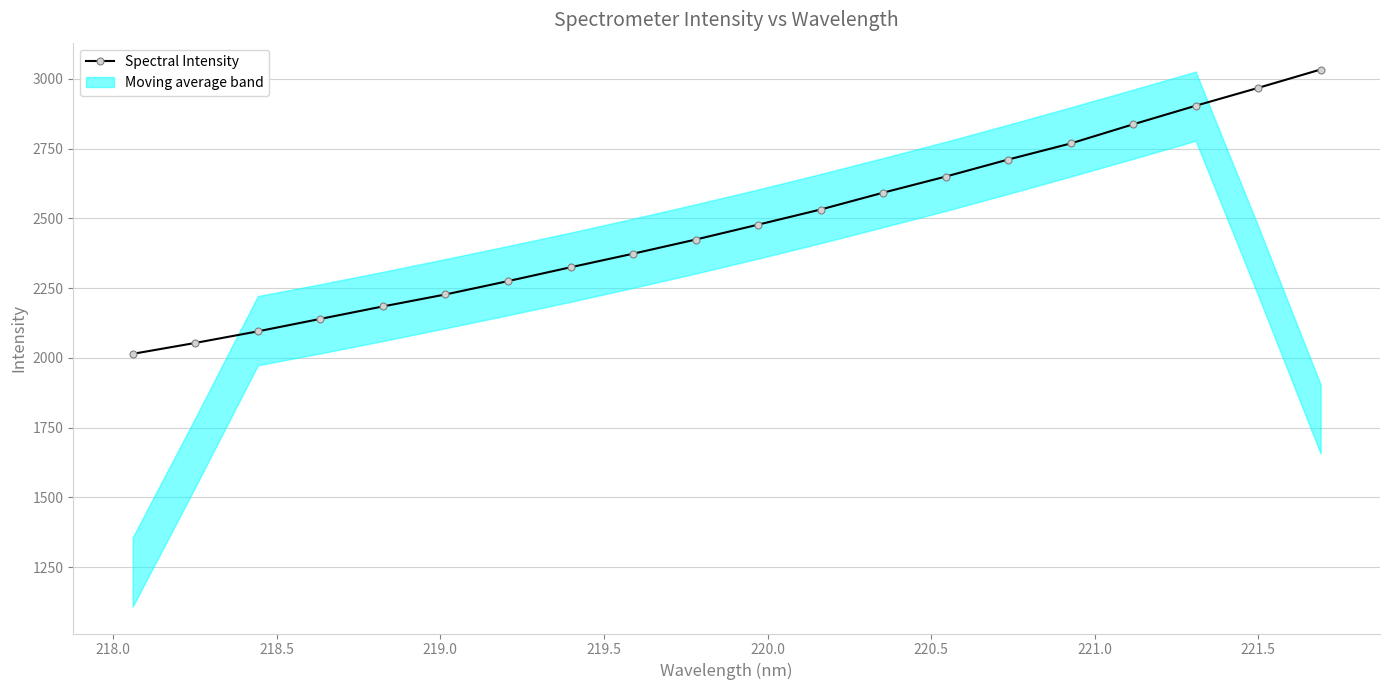

True or false: Spectral Intensity has more than 2 interior local peaks.

False